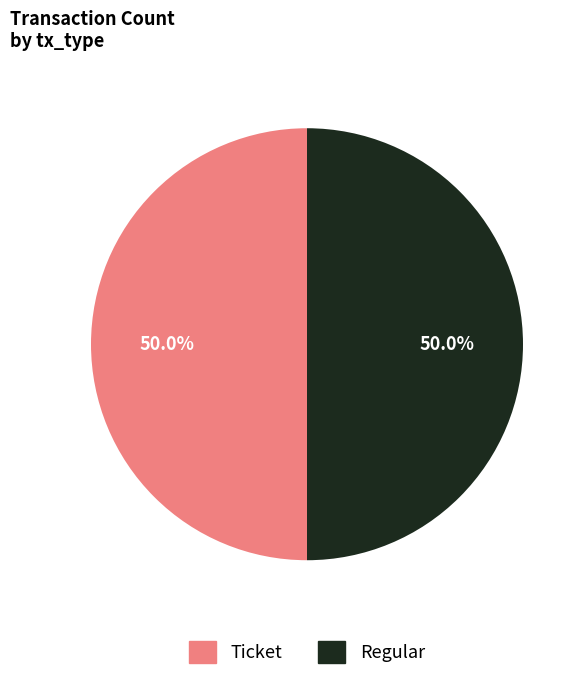

Approximately how many times larger is the value at Ticket compared to Regular?

1.0